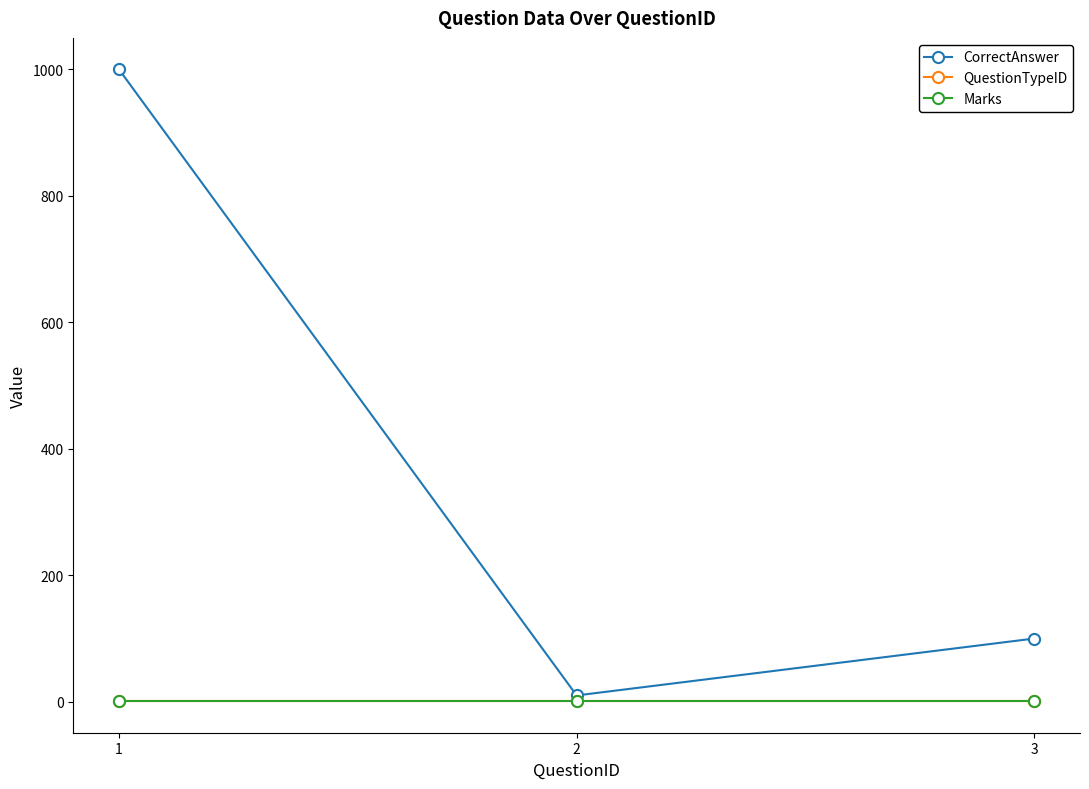

Does the chart have visible grid lines?

No